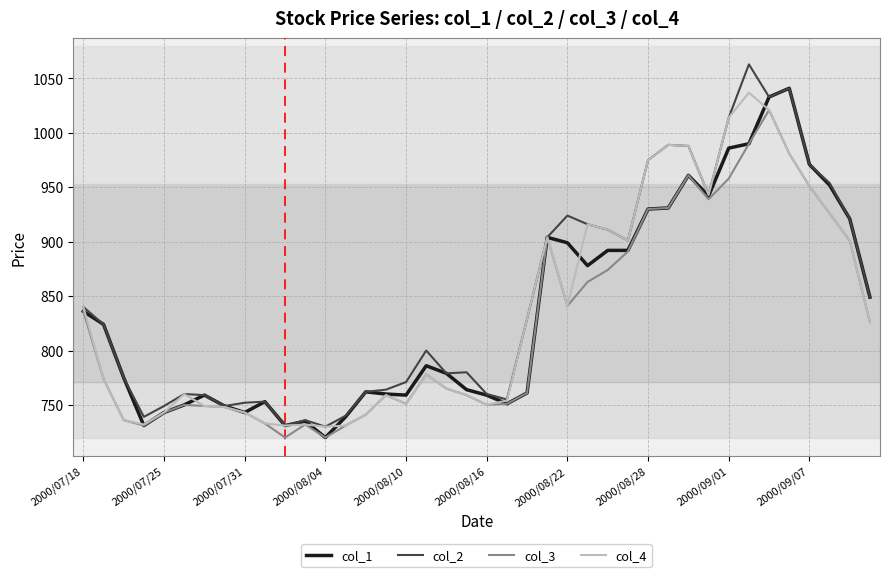

What is the maximum value shown in the chart?

1063